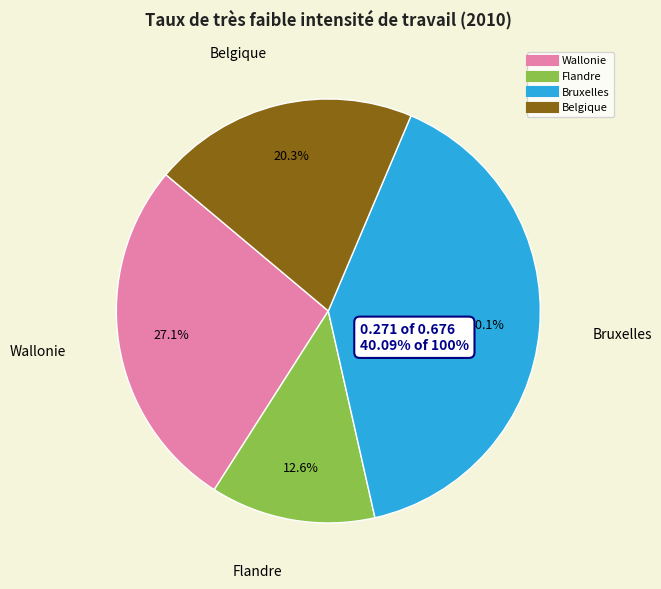

What portion of the pie excludes Belgique?

79.7%